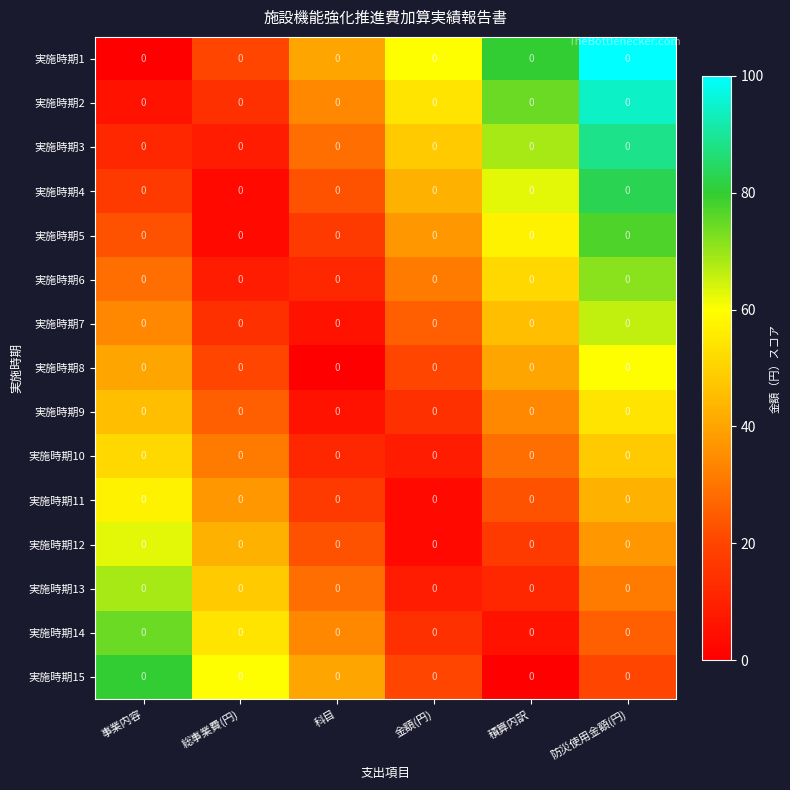

Which label corresponds to the largest value in the chart?

防災使用金額(円)